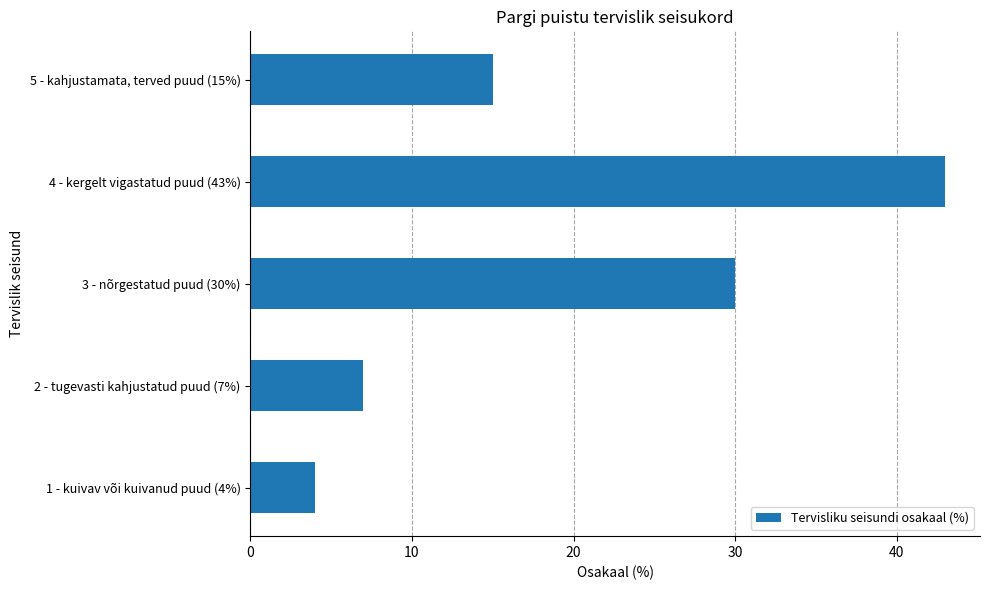

Rank the categories by value from highest to lowest.

4 - kergelt vigastatud puud (43%), 3 - nõrgestatud puud (30%), 5 - kahjustamata, terved puud (15%), 2 - tugevasti kahjustatud puud (7%), 1 - kuivav või kuivanud puud (4%)